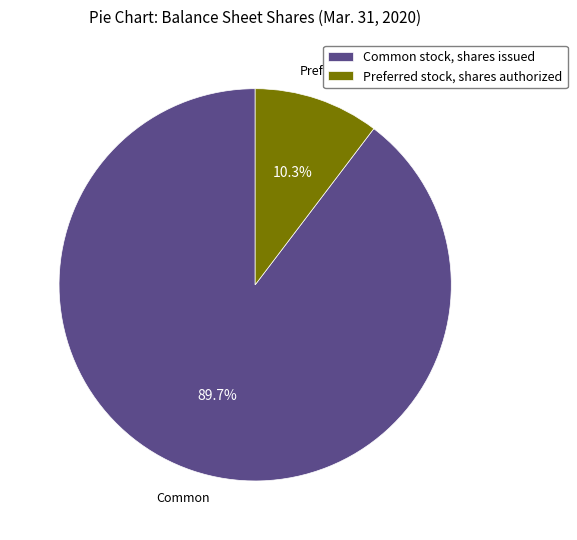

What is the largest slice in the pie chart?

Common stock, shares issued